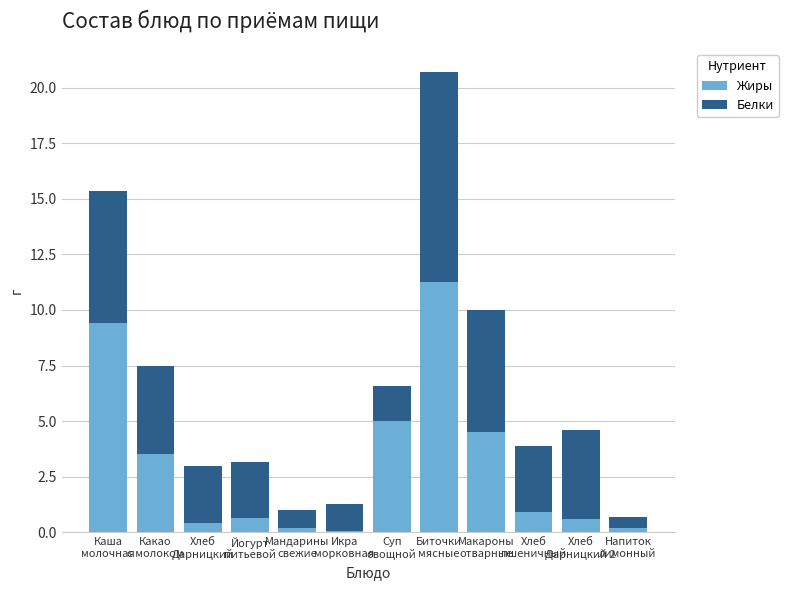

What is the difference between the Жиры values at Хлеб
Дарницкий 2 and Мандарины
свежие?

0.4